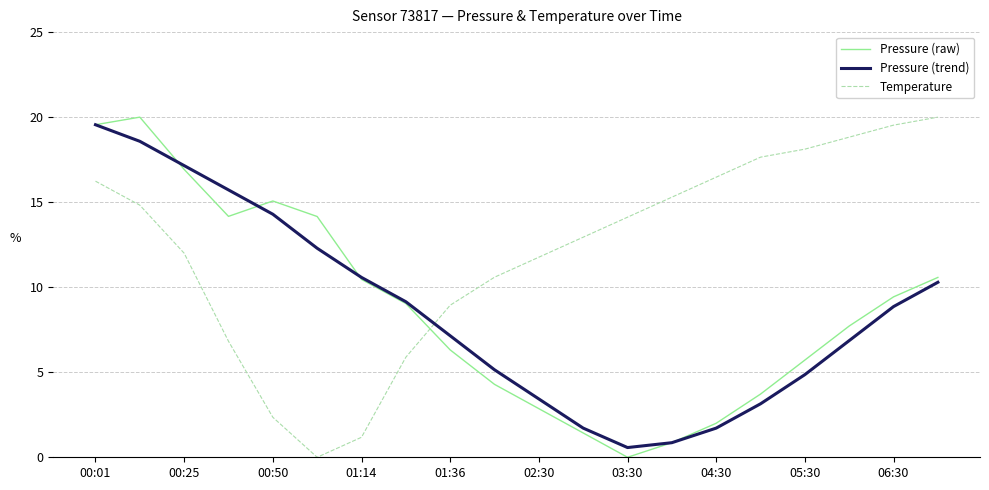

What is the difference between the second highest and second lowest values in the Pressure (raw) series?

18.7